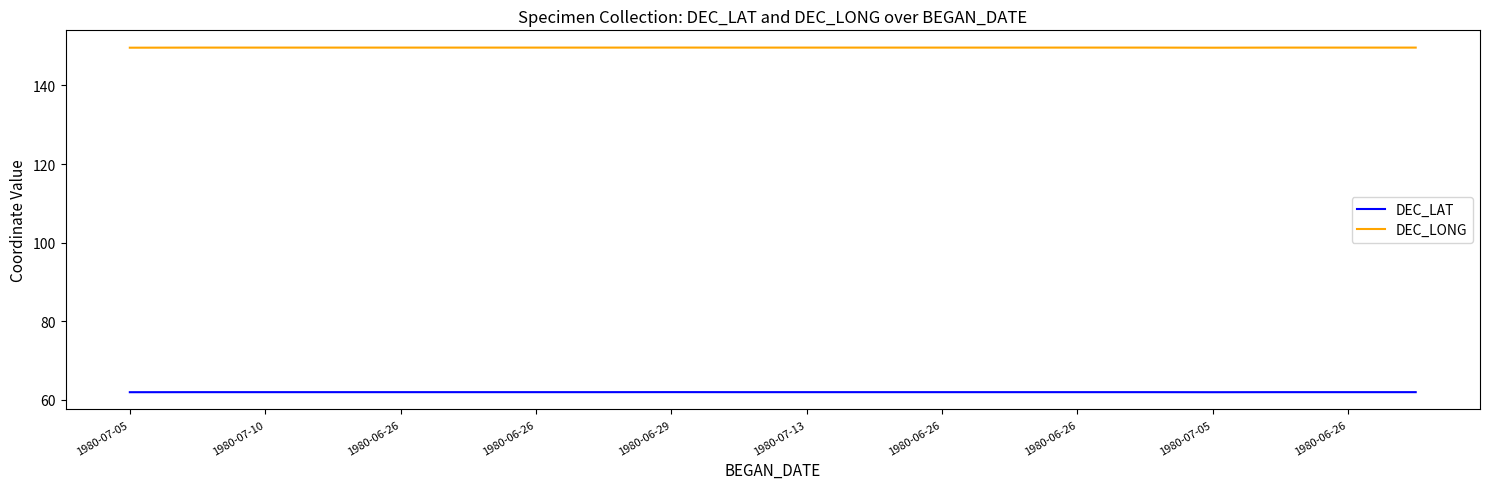

True or false: DEC_LAT and DEC_LONG cross at least once.

False